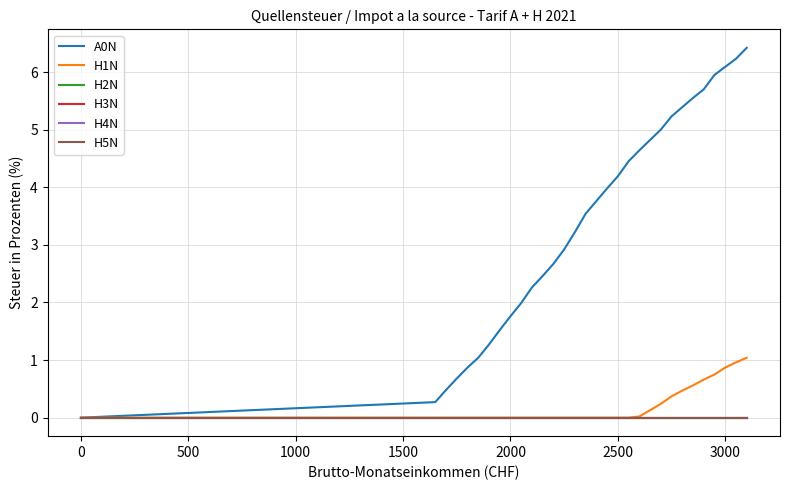

List the series in order of their peak value, lowest first.

H2N, H3N, H4N, H5N, H1N, A0N